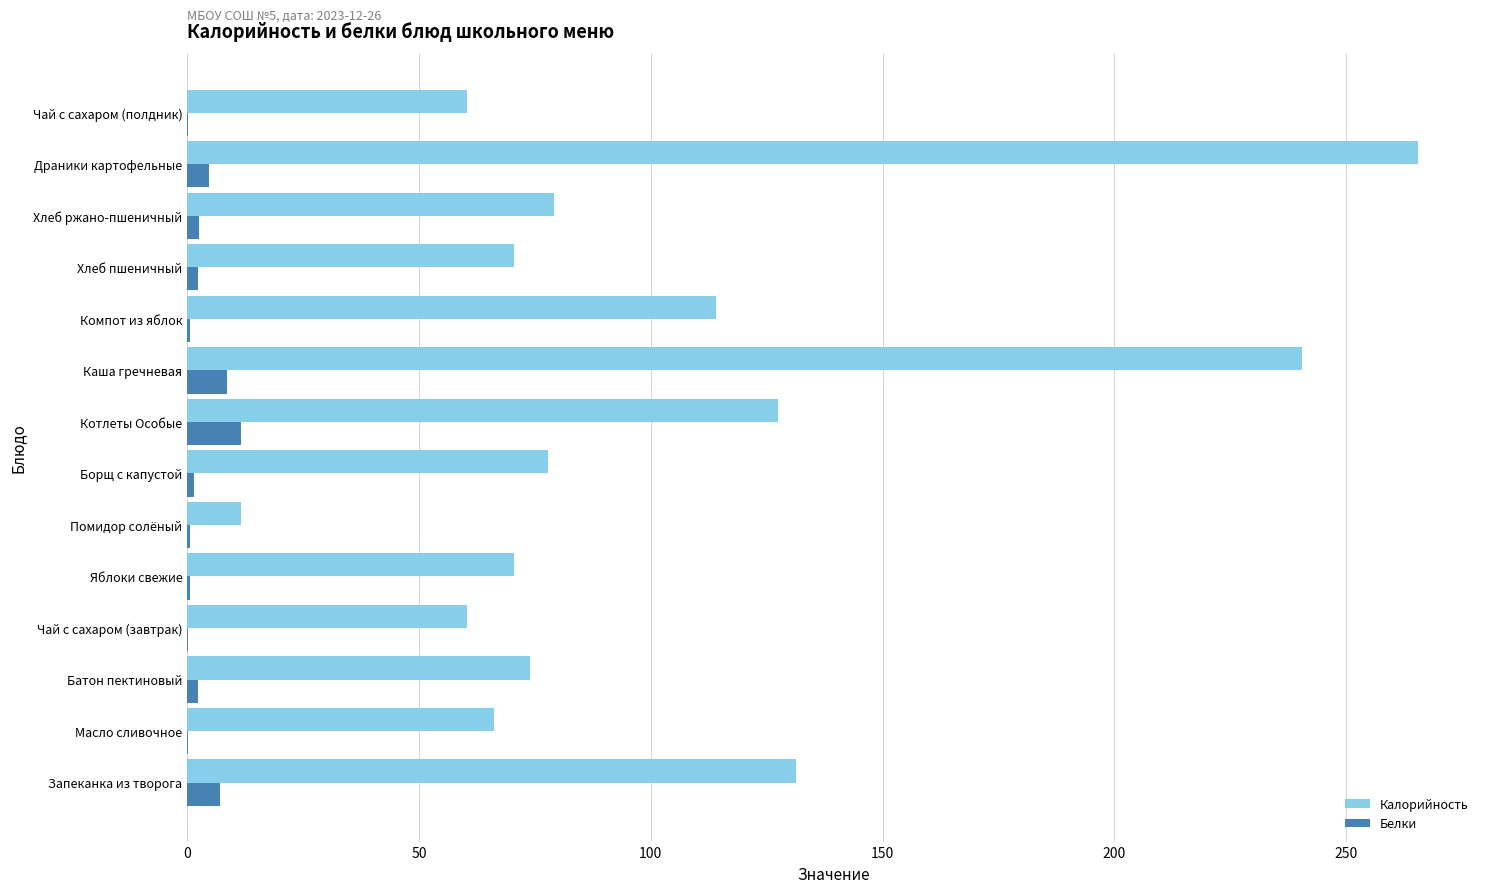

What are all the series names shown in the legend?

Калорийность, Белки